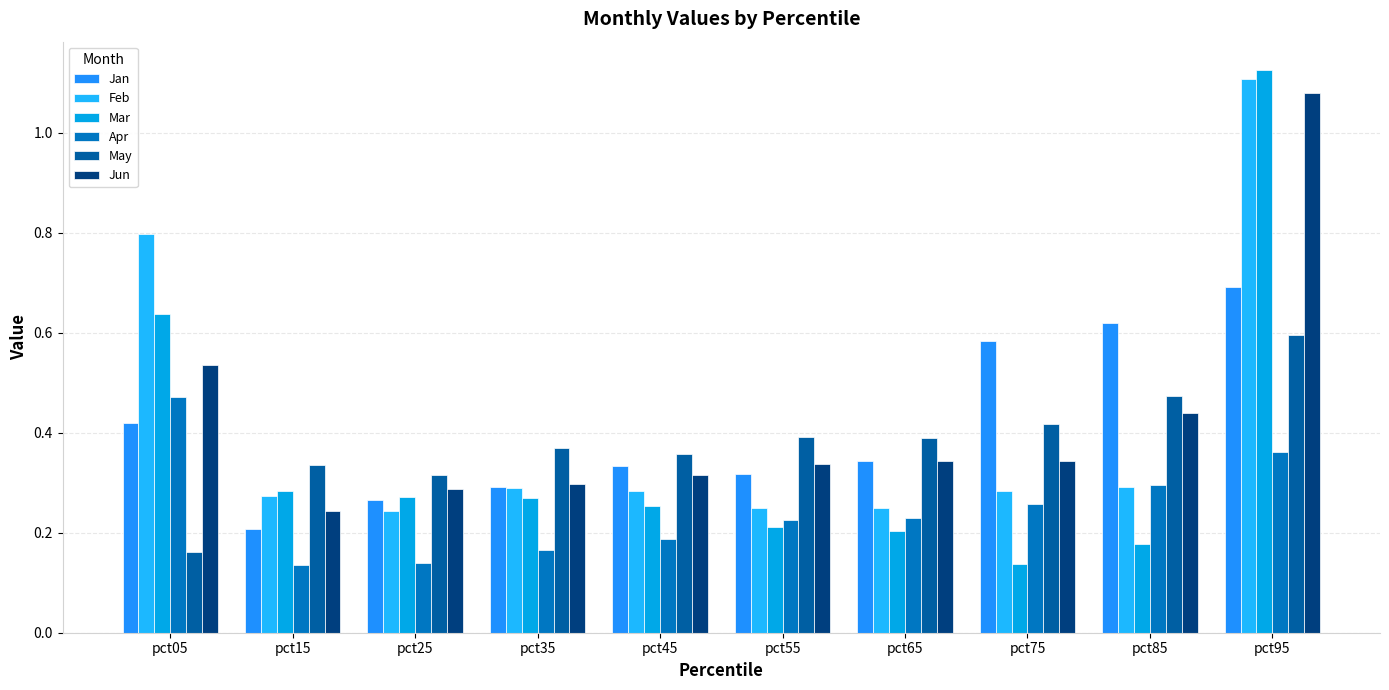

Are the bars grouped side by side (vs. stacked)?

Yes